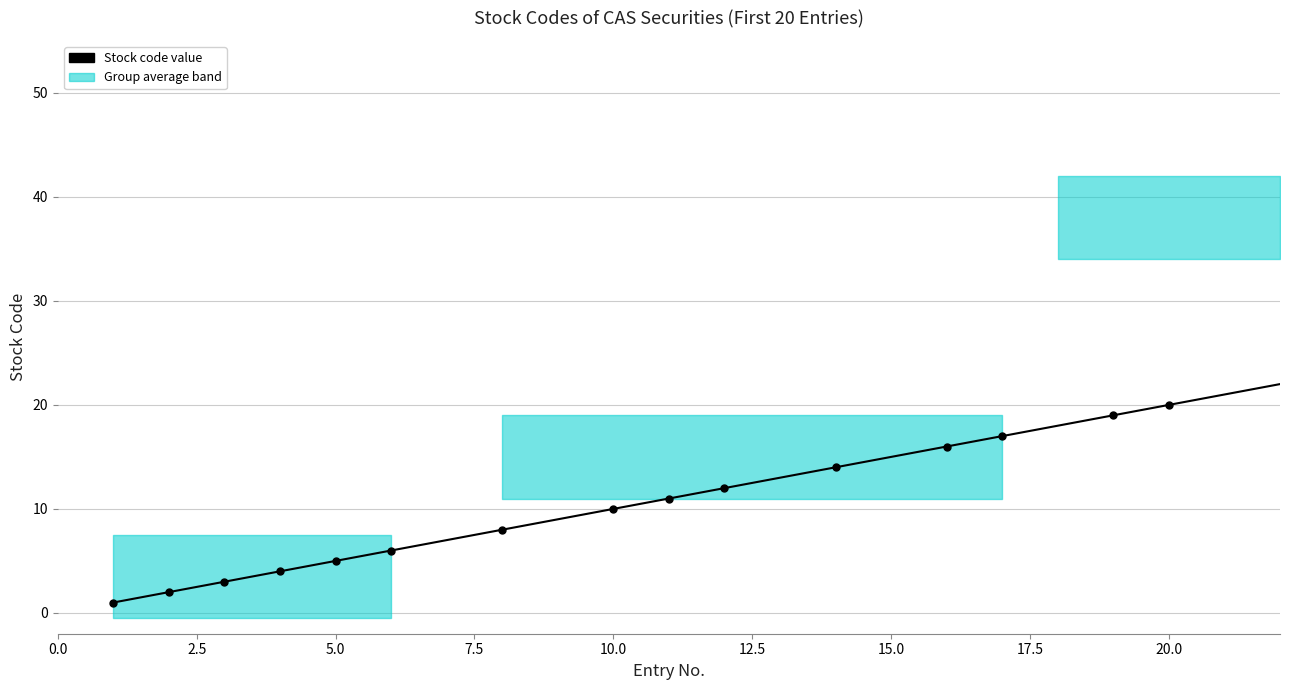

Reading left to right, list all the values displayed in this chart.

1	2	3	4	5	6	8	10	11	12	14	16	17	19	20	23	27	38	42	45